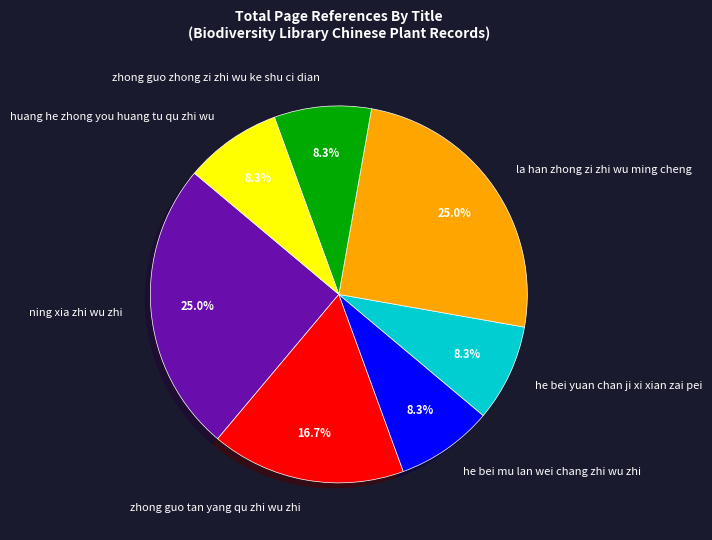

What is the total percentage of he bei yuan chan ji xi xian zai pei and zhong guo tan yang qu zhi wu zhi?

25.0%